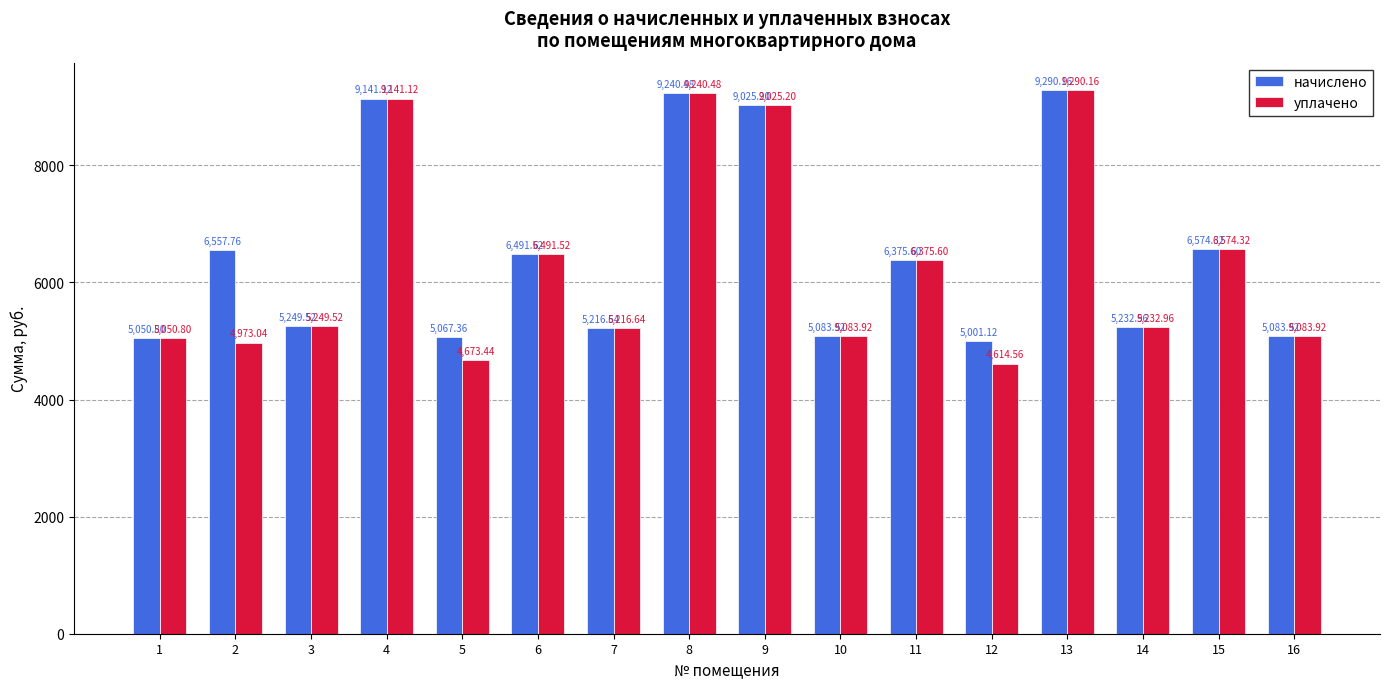

Is the value of уплачено at 11 greater than the value of начислено at 8?

No